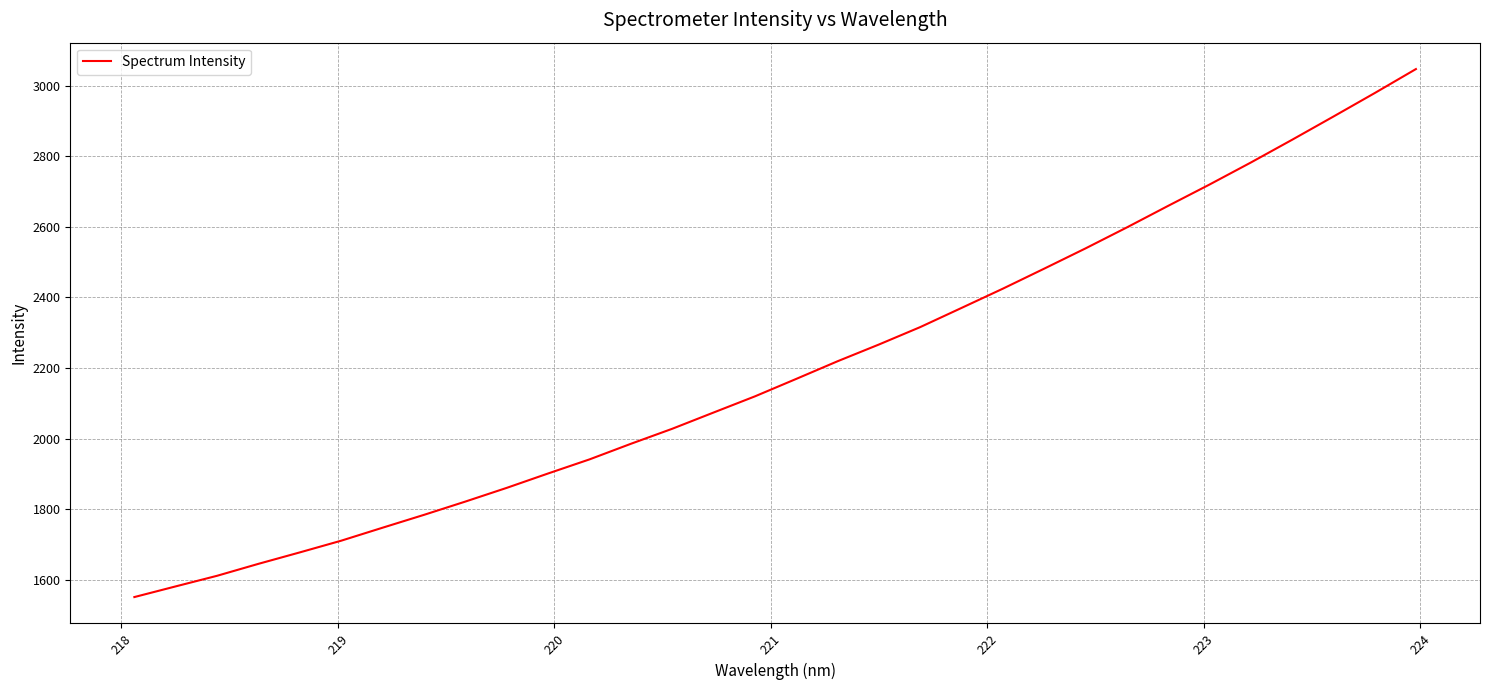

What is the minimum value shown in the chart?

1551.3